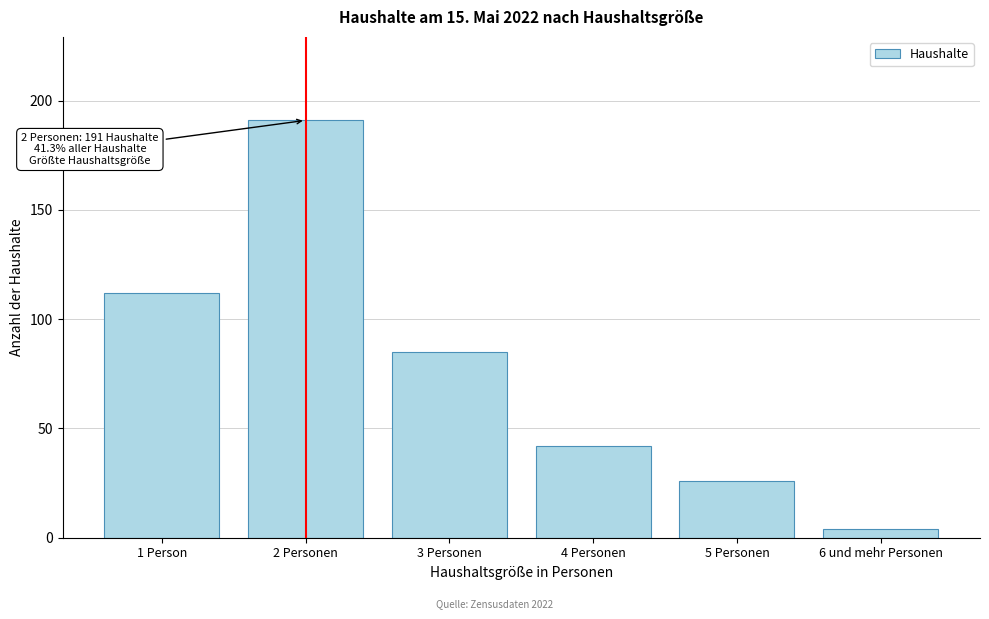

Reading right to left, transcribe all the data shown in this chart.

4	26	42	85	191	112